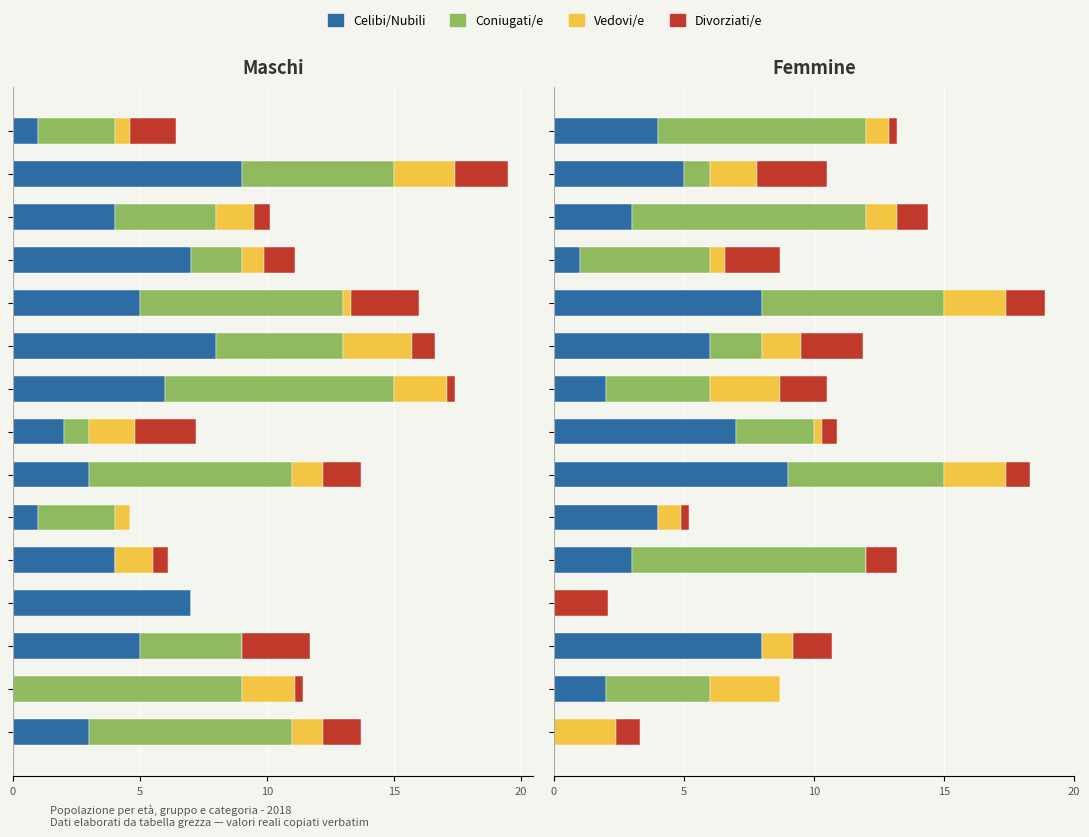

How many groups of bars are there?

15